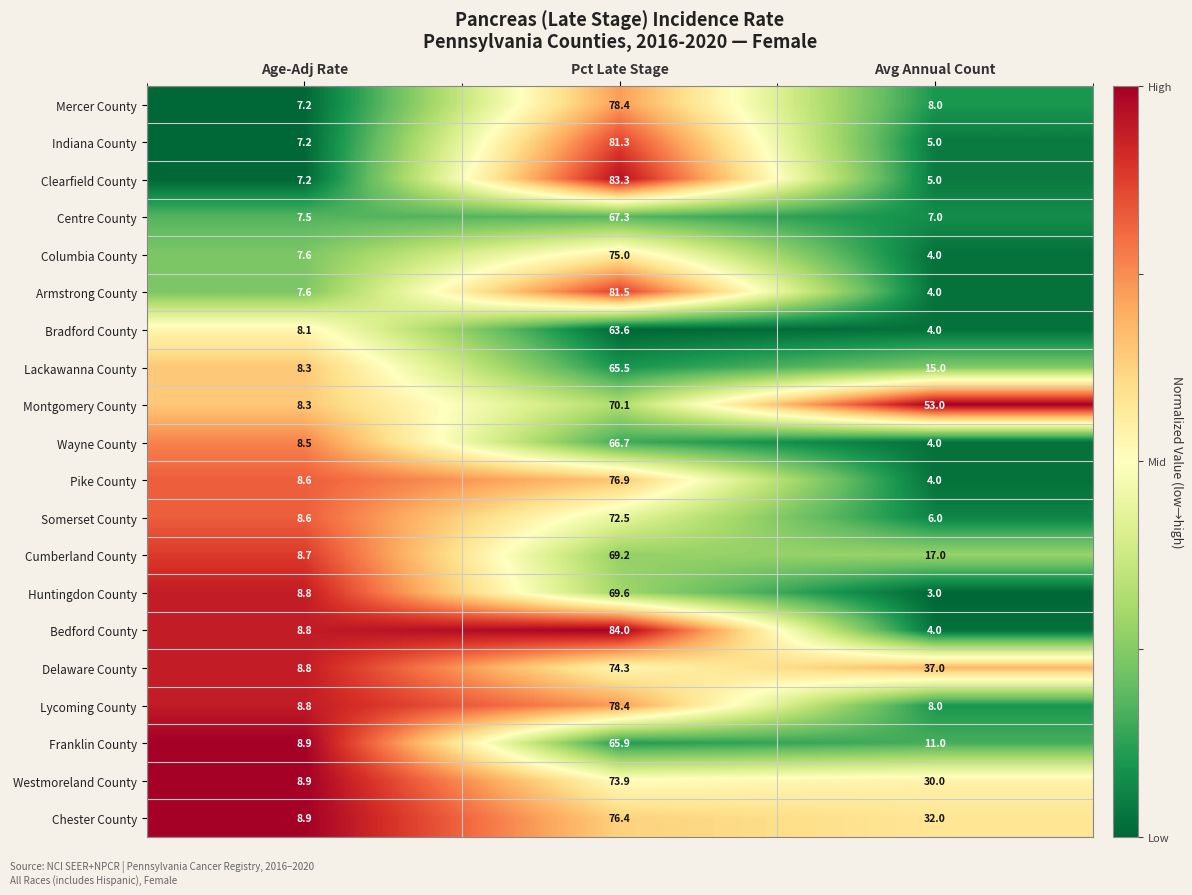

What is the difference between the highest and lowest values at Age-Adj Rate?

1.7